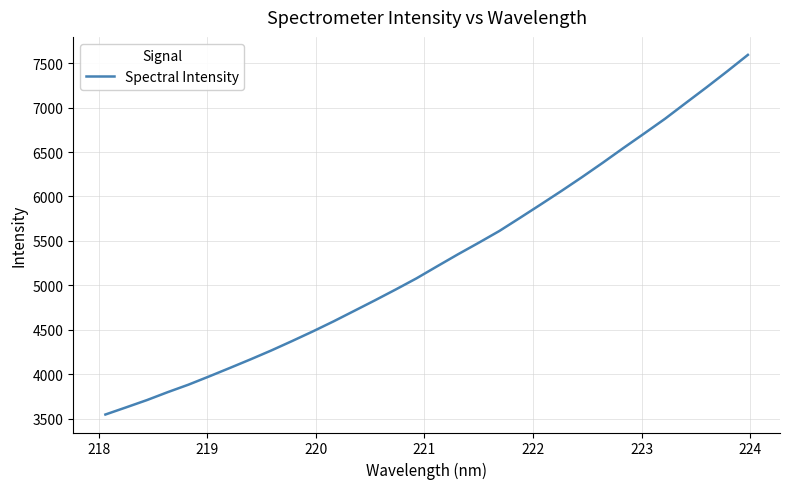

What is the difference between the maximum and minimum values?

4045.5